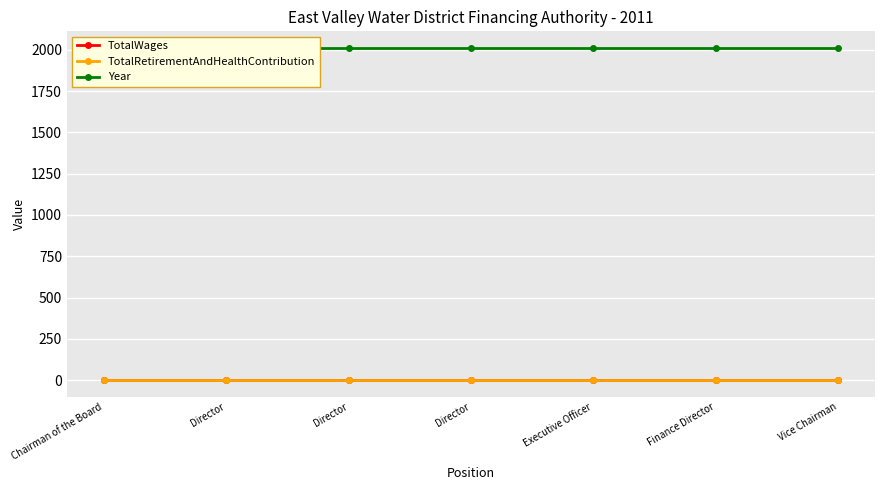

True or false: TotalWages and Year intersect in this chart.

False